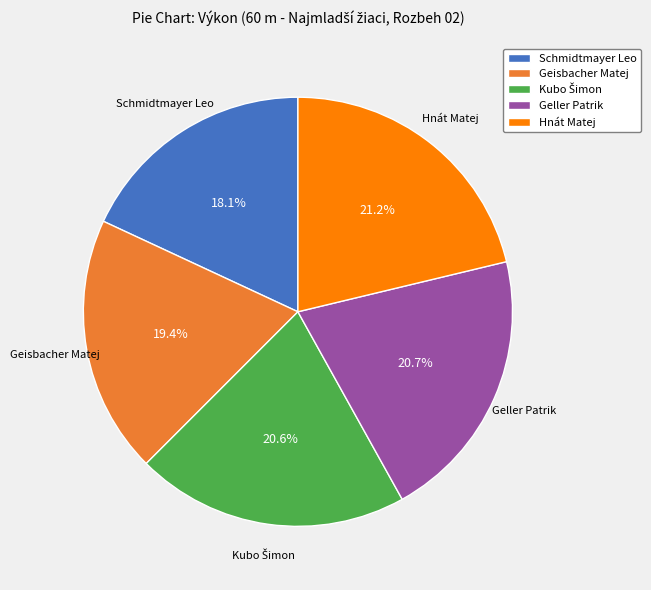

Which slice is the smallest?

Schmidtmayer Leo